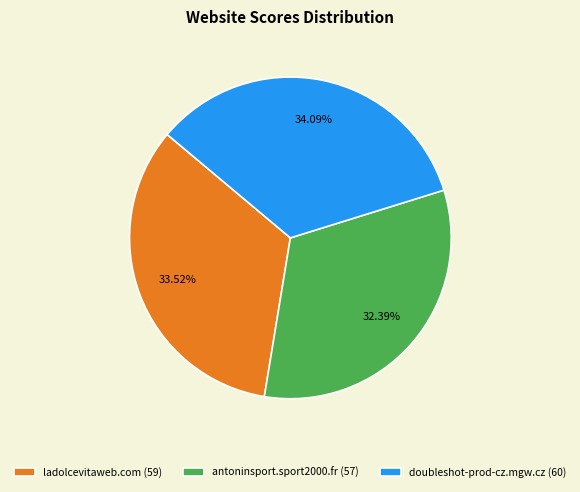

What is the smallest slice in the pie chart?

antoninsport.sport2000.fr